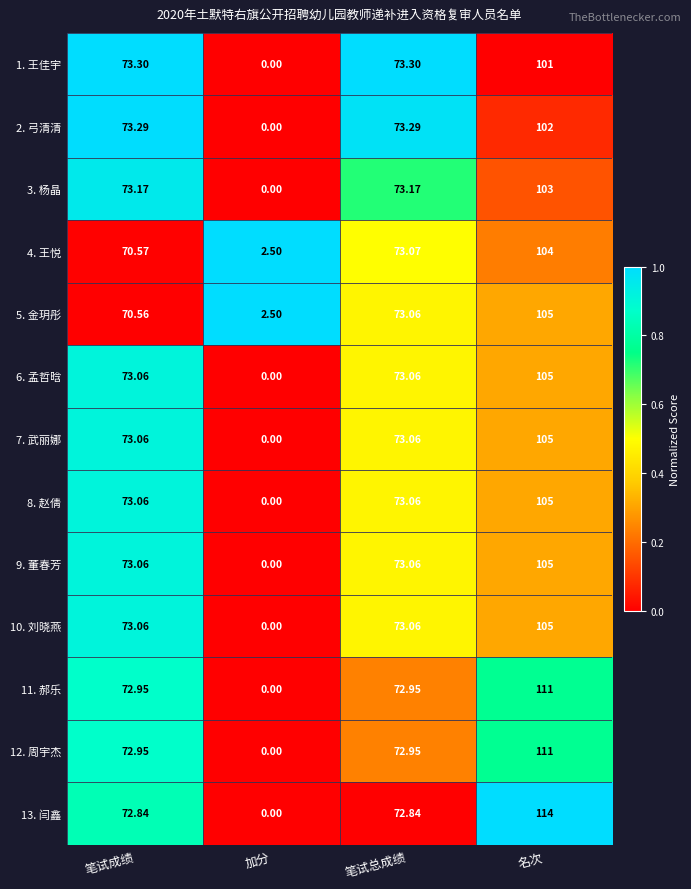

Which label corresponds to the smallest value in the chart?

加分